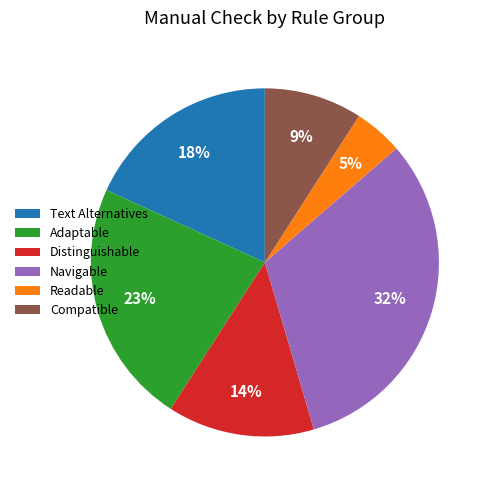

Which slice is the largest?

Navigable